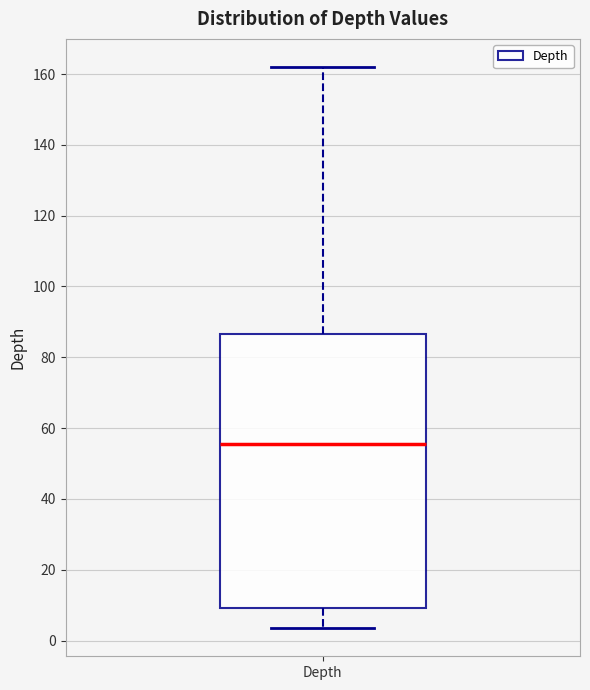

Read this box plot against the y-axis: the position of the median line, the range covered by the box, and the ends of both whiskers. The values are not printed on the chart, so give them approximately, as read against the axis.

median 56, box 10 to 86, whiskers 4 to 162